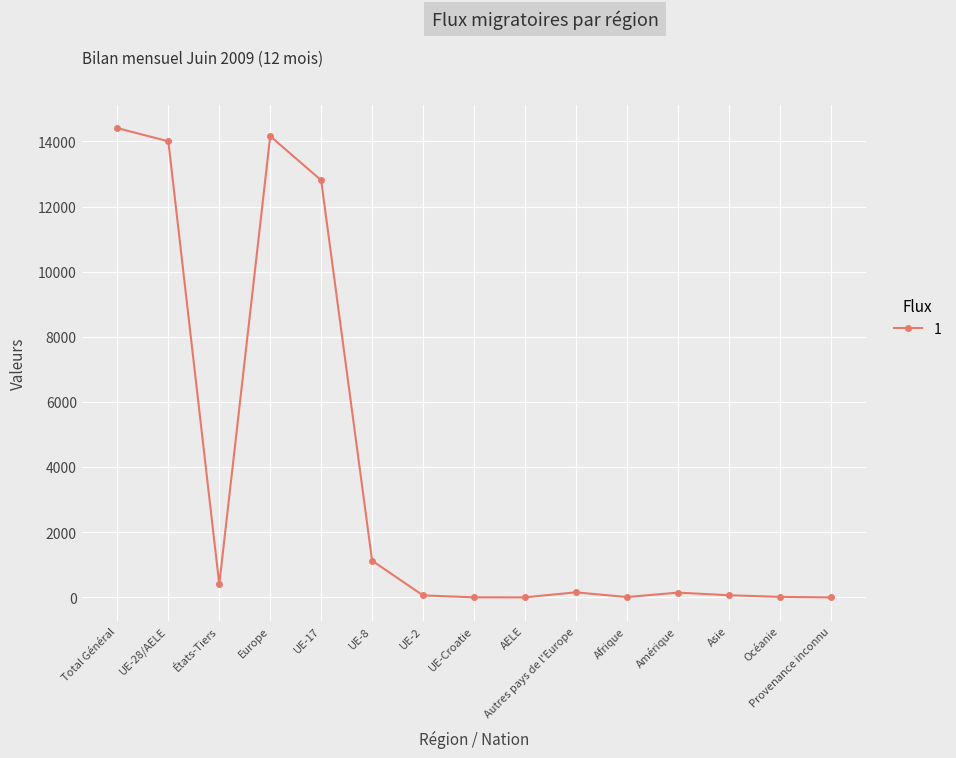

Is it true that the value at UE-17 is 12809?

True